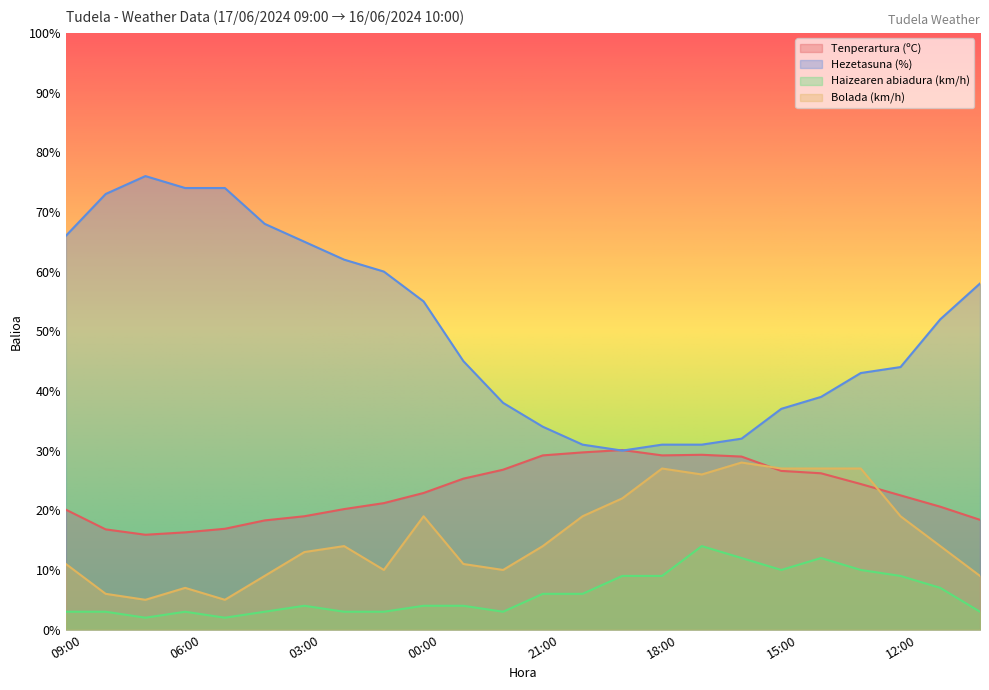

Reading left to right, extract all data points from this chart.

Tenperartura (ºC): 20.1	16.8	15.9	16.3	16.9	18.3	19.0	20.2	21.2	22.9	25.3	26.8	29.2	29.7	30.1	29.2	29.3	29.0	26.6	26.2	24.4	22.5	20.6	18.4
Hezetasuna (%): 66.0	73.0	76.0	74.0	74.0	68.0	65.0	62.0	60.0	55.0	45.0	38.0	34.0	31.0	30.0	31.0	31.0	32.0	37.0	39.0	43.0	44.0	52.0	58.0
Haizearen abiadura (km/h): 3.0	3.0	2.0	3.0	2.0	3.0	4.0	3.0	3.0	4.0	4.0	3.0	6.0	6.0	9.0	9.0	14.0	12.0	10.0	12.0	10.0	9.0	7.0	3.0
Bolada (km/h): 11.0	6.0	5.0	7.0	5.0	9.0	13.0	14.0	10.0	19.0	11.0	10.0	14.0	19.0	22.0	27.0	26.0	28.0	27.0	27.0	27.0	19.0	14.0	9.0